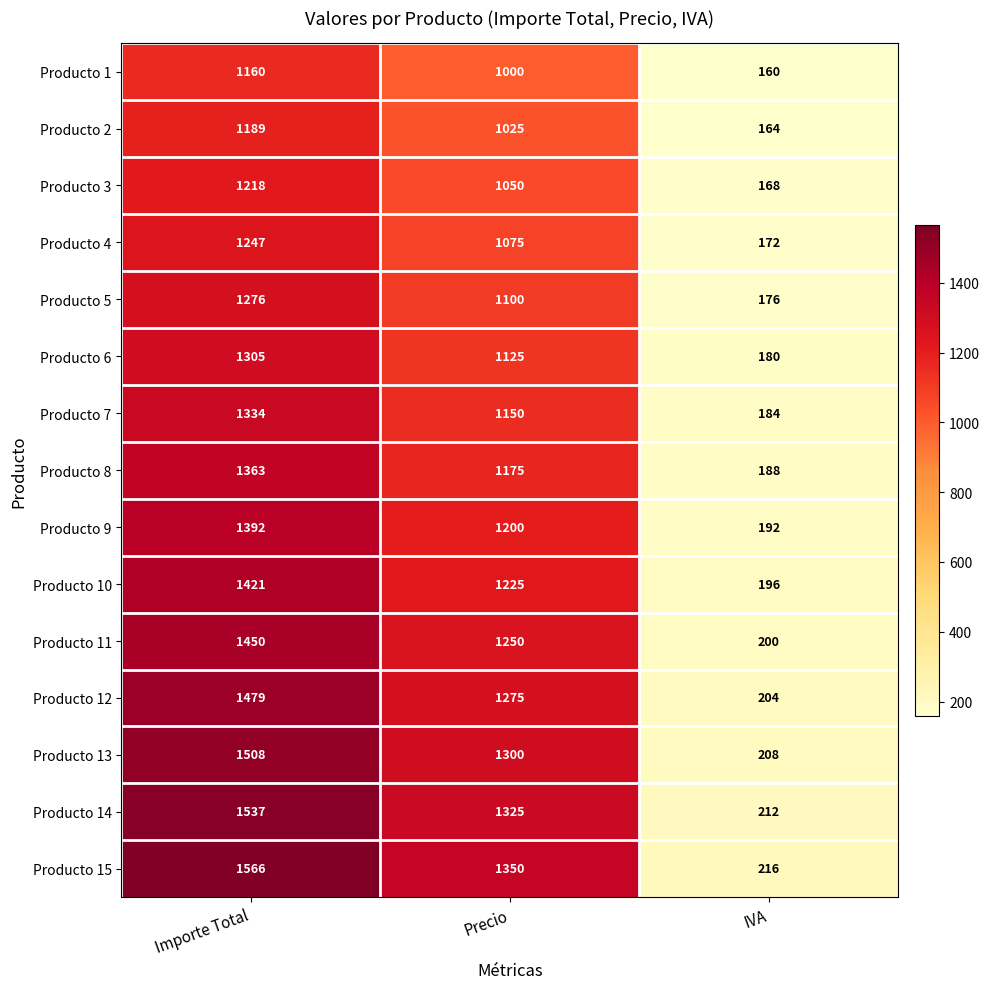

What is the sum of the Producto 9 values at Importe Total and IVA?

1584